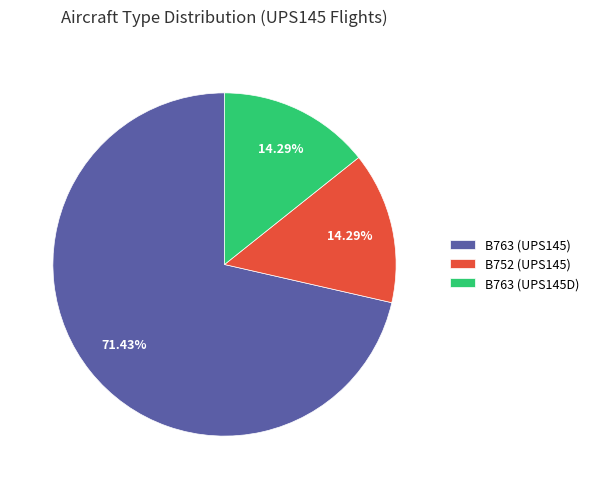

How many slices are in this pie chart?

3